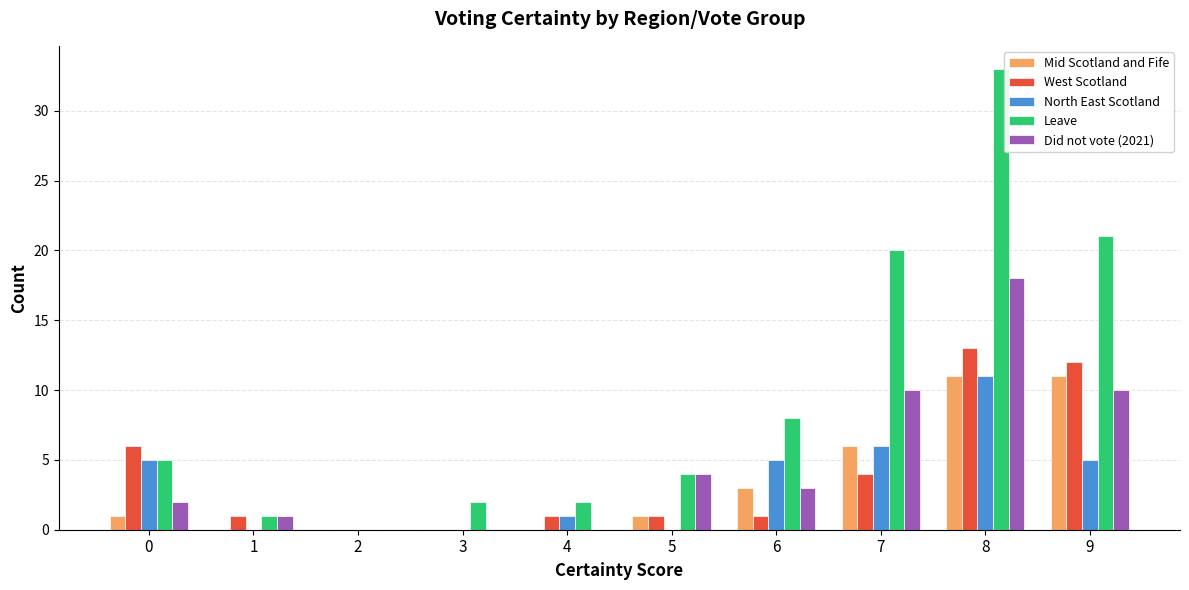

What is the sum of the West Scotland values at 4 and 2?

1